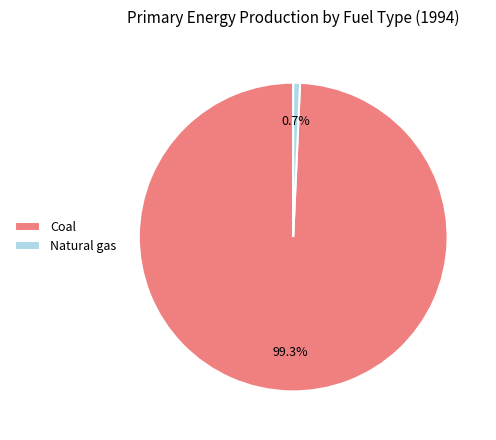

Which slice is the smallest?

Natural gas